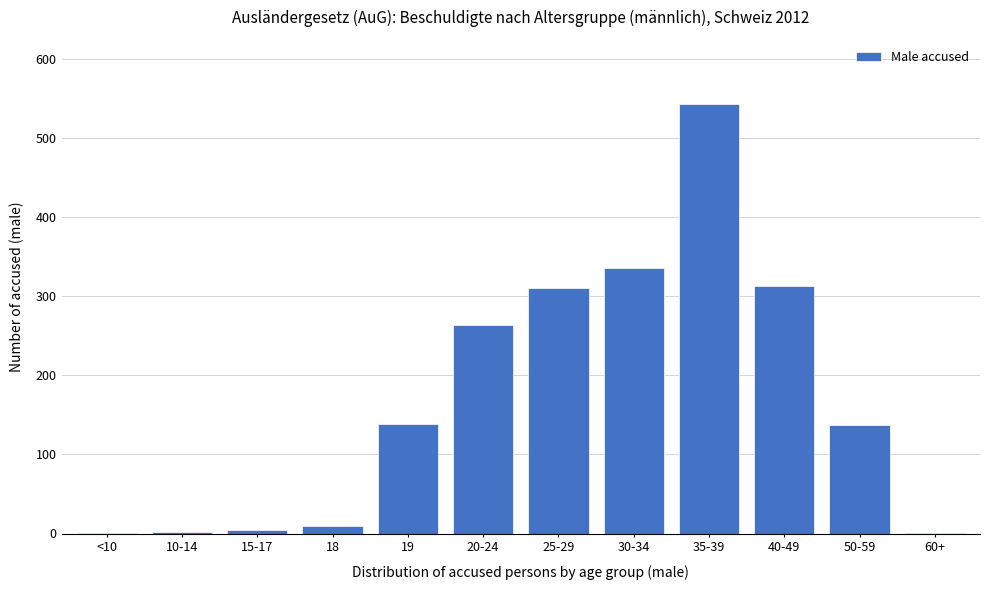

What is the sum of all values?

2062